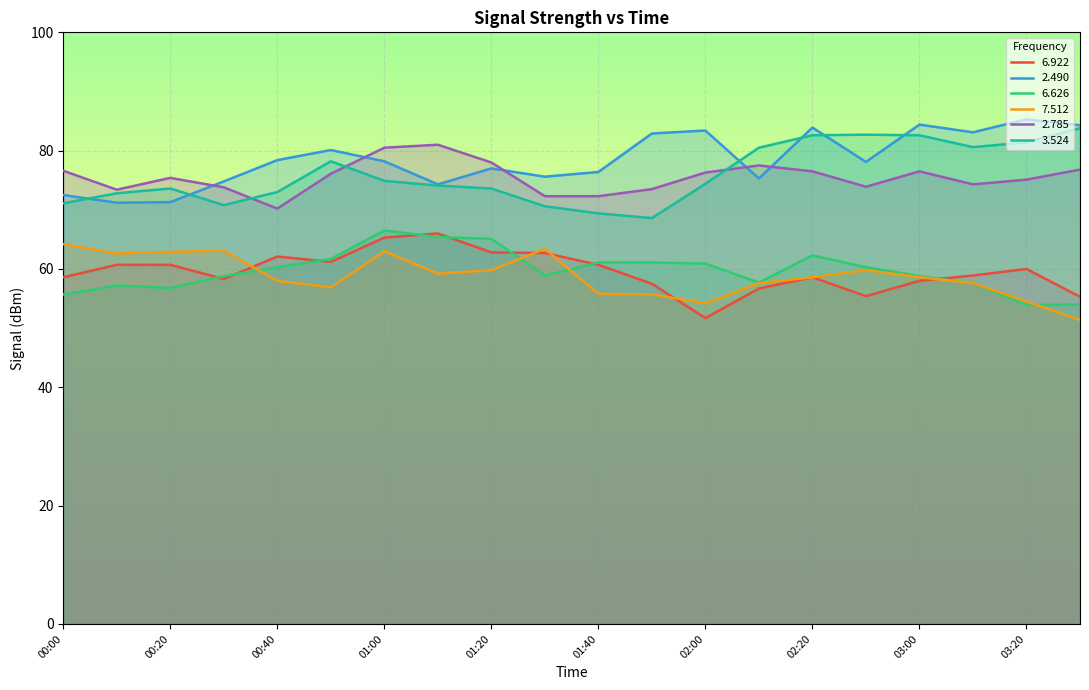

After their last crossing, which series has the higher values:   6.626 or   6.922?

  6.922